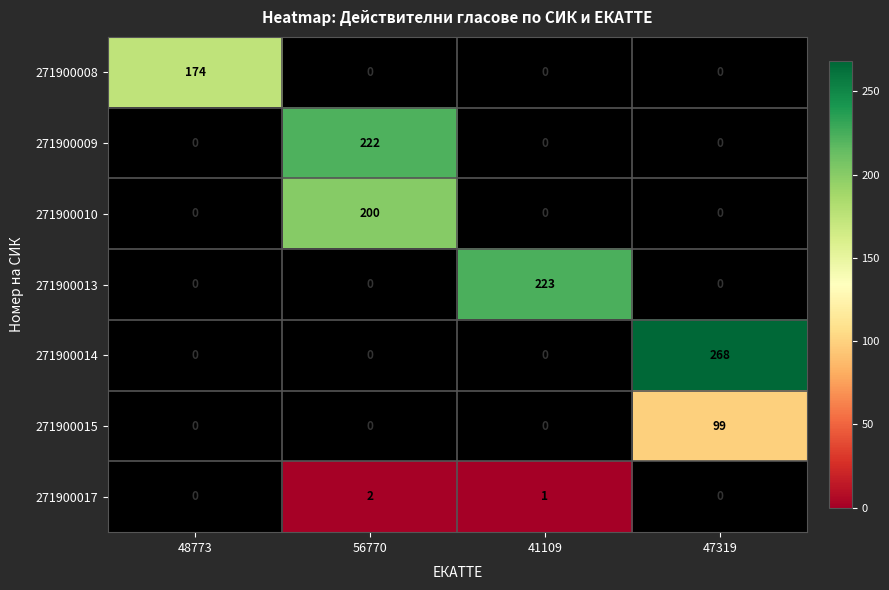

At which category does the chart reach its minimum across all series?

41109